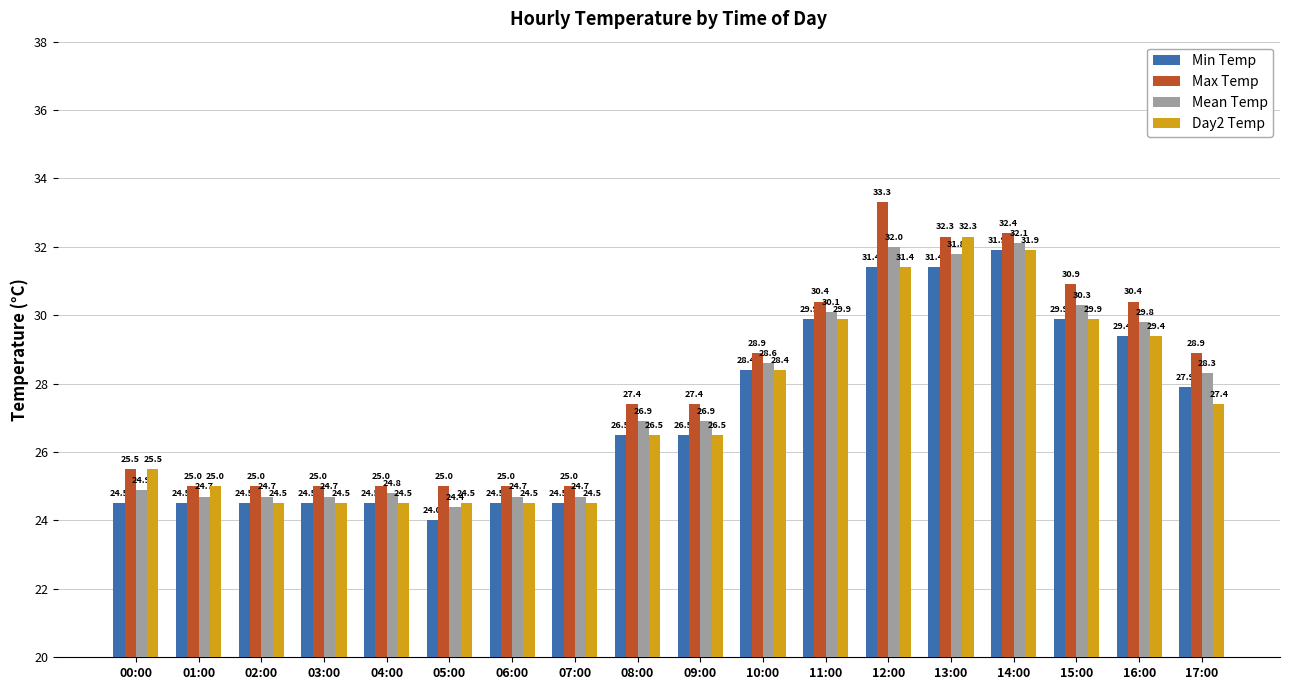

What is the highest value of the Max Temp series?

33.3